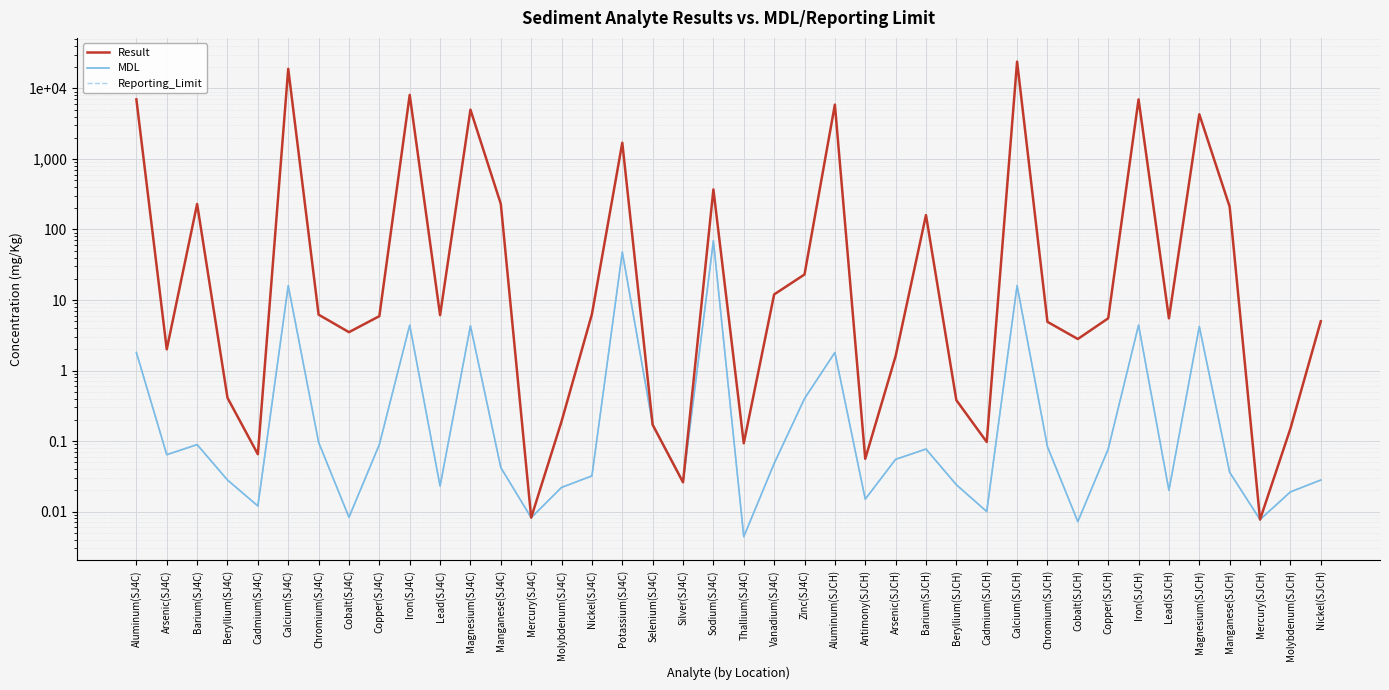

Reading left to right, what are all the values shown in this chart?

Result: 7000.0	2.0	230.0	0.4	0.1	19000.0	6.2	3.5	5.9	8100.0	6.1	5000.0	230.0	0.0	0.2	6.3	1700.0	0.2	0.0	370.0	0.1	12.0	23.0	5900.0	0.1	1.6	160.0	0.4	0.1	24000.0	4.9	2.8	5.5	7000.0	5.5	4300.0	210.0	0.0	0.1	5.0
MDL: 1.8	0.1	0.1	0.0	0.0	16.0	0.1	0.0	0.1	4.4	0.0	4.3	0.0	0.0	0.0	0.0	48.0	0.2	0.0	69.0	0.0	0.0	0.4	1.8	0.0	0.1	0.1	0.0	0.0	16.0	0.1	0.0	0.1	4.4	0.0	4.2	0.0	0.0	0.0	0.0
Reporting_Limit: 1.8	0.1	0.1	0.0	0.0	16.0	0.1	0.0	0.1	4.4	0.0	4.3	0.0	0.0	0.0	0.0	48.0	0.2	0.0	69.0	0.0	0.0	0.4	1.8	0.0	0.1	0.1	0.0	0.0	16.0	0.1	0.0	0.1	4.4	0.0	4.2	0.0	0.0	0.0	0.0